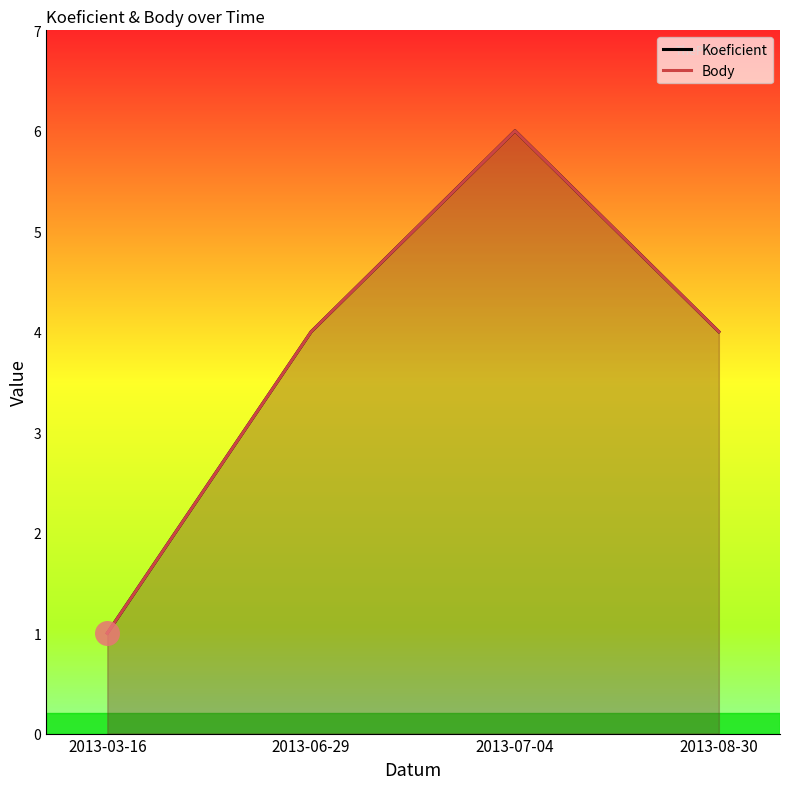

What are all the series names shown in the legend?

Koeficient, Body